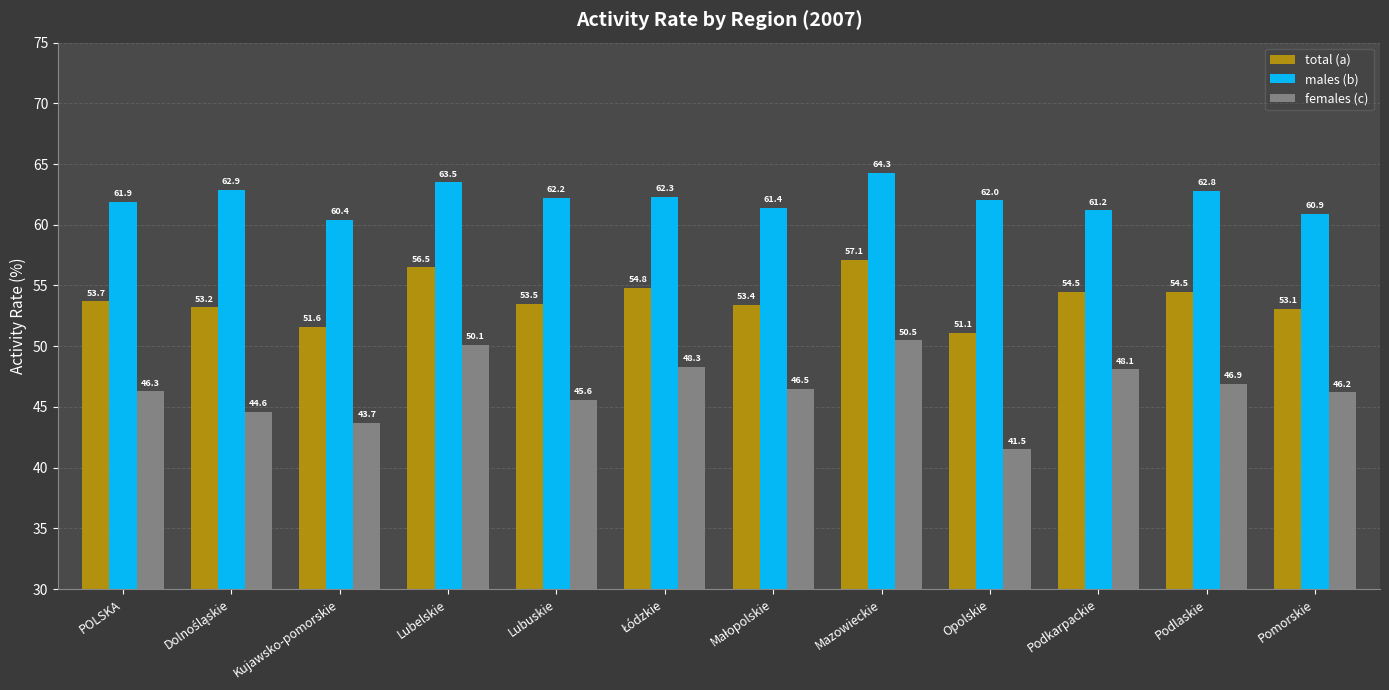

At which label is females (c) closest to 46?

Pomorskie